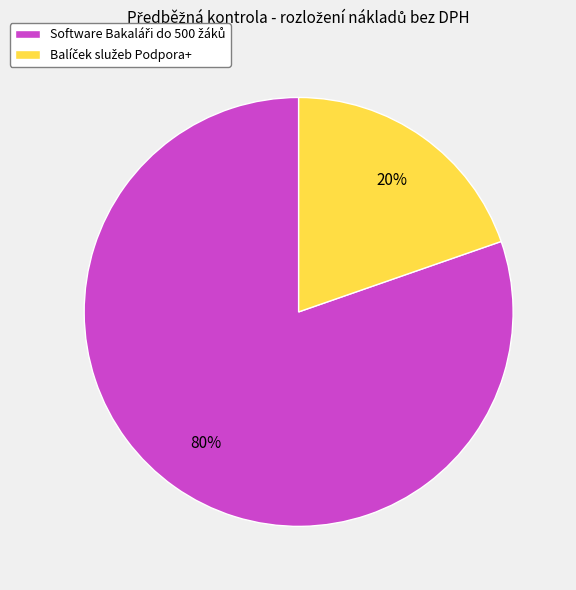

To the nearest percent, what is the average slice percentage?

50%